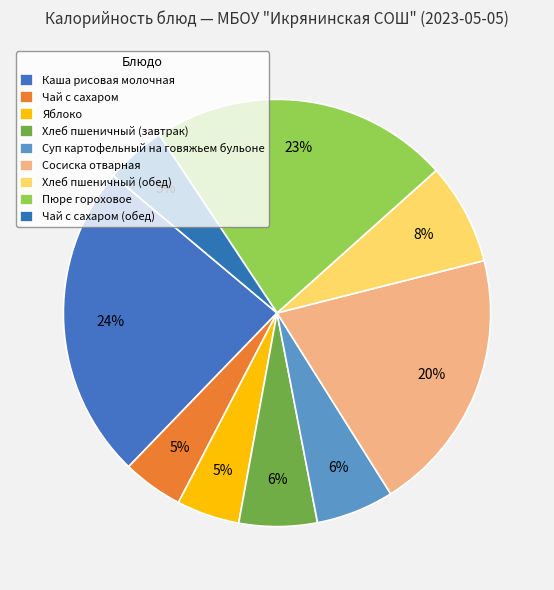

Combined, what portion of the pie is Каша рисовая молочная and Чай с сахаром (обед)?

28.5%